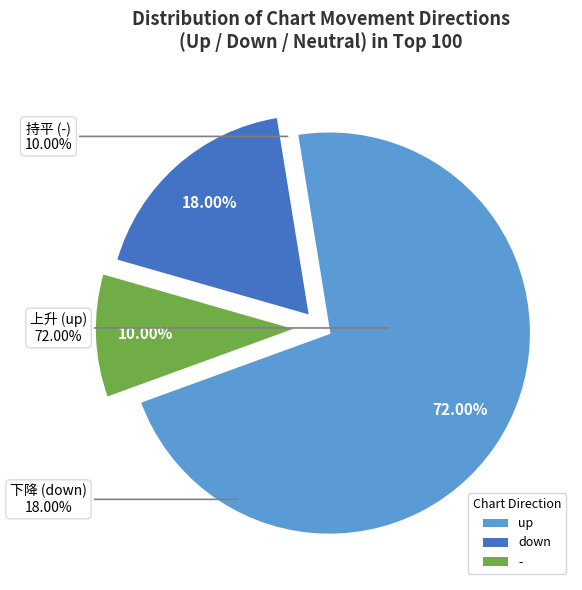

To the nearest percent, what percentage of the pie is up?

72%